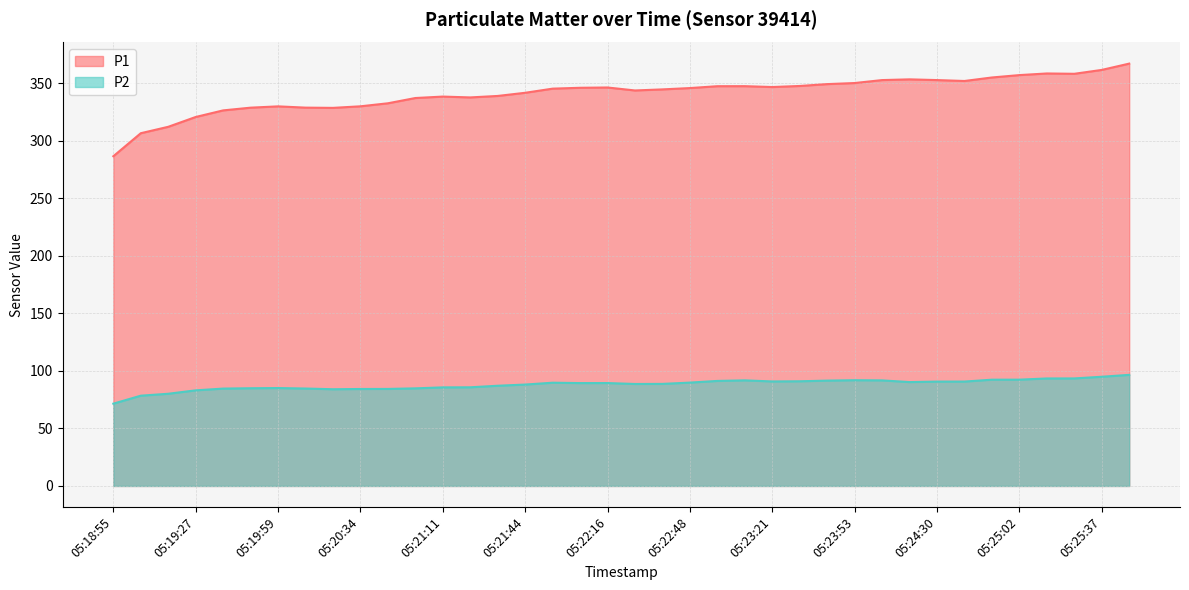

What is the average value of the P1 series?

340.8